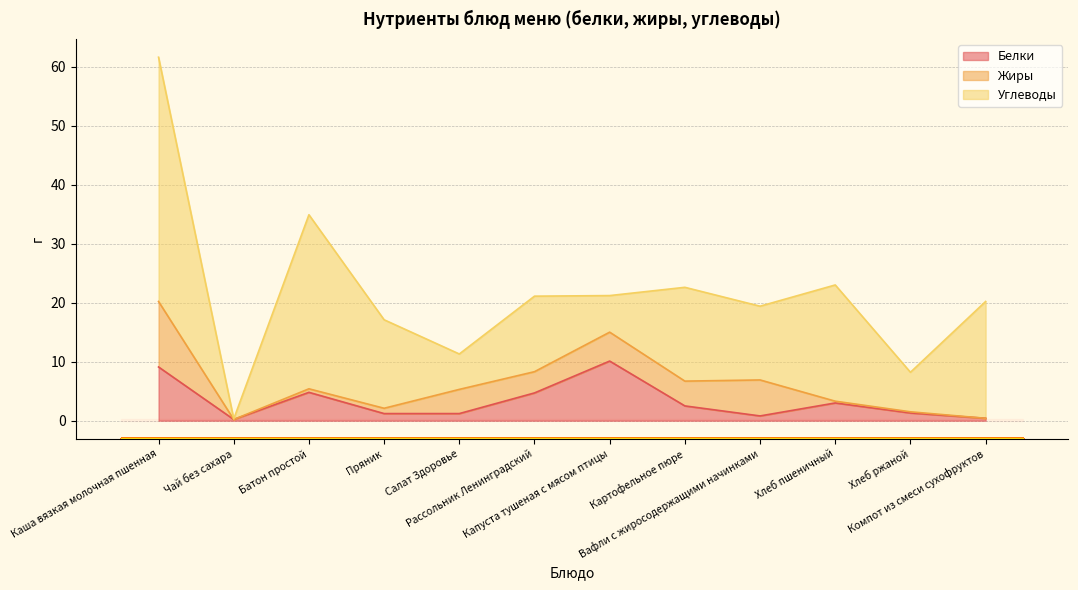

Where does the Жиры series first go above 3?

Каша вязкая молочная пшенная